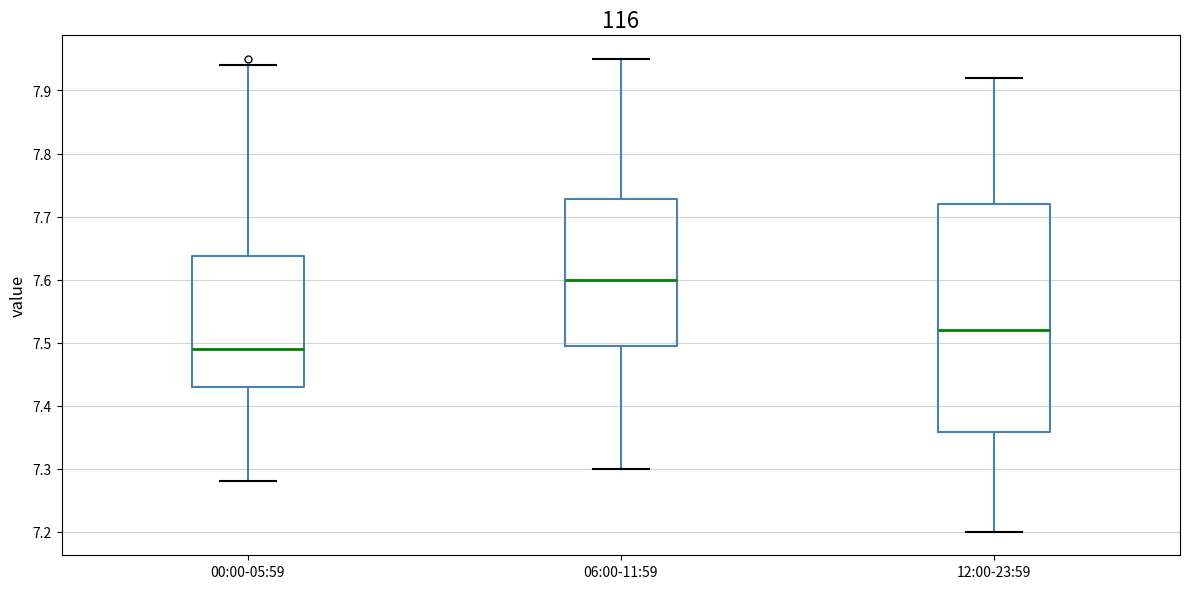

Where is the upper edge of the box for 12:00-23:59 on the y-axis? The values are not printed on the chart, so give them approximately, as read against the axis.

7.72